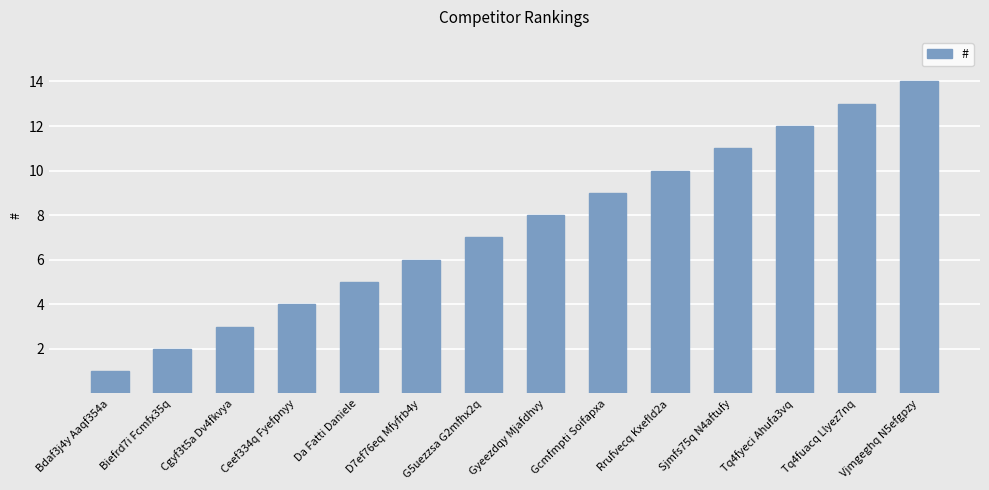

Reading left to right, extract all data points from this chart.

1	2	3	4	5	6	7	8	9	10	11	12	13	14